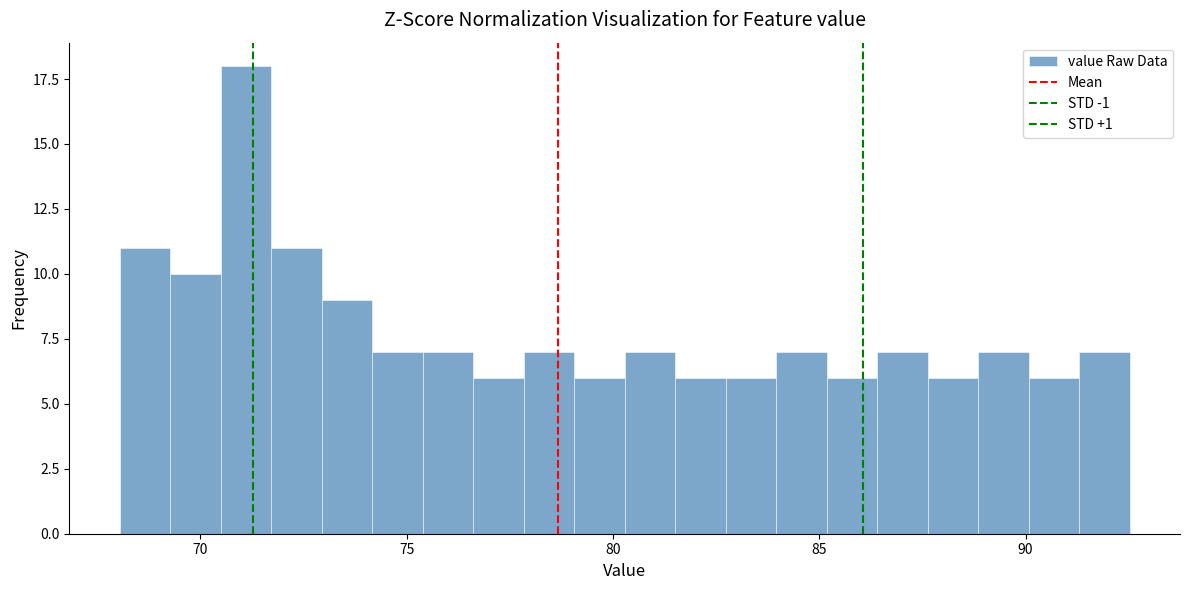

Around what value on the x-axis is the tallest bar? Give the approximate position of its centre, as read against the axis.

71.0